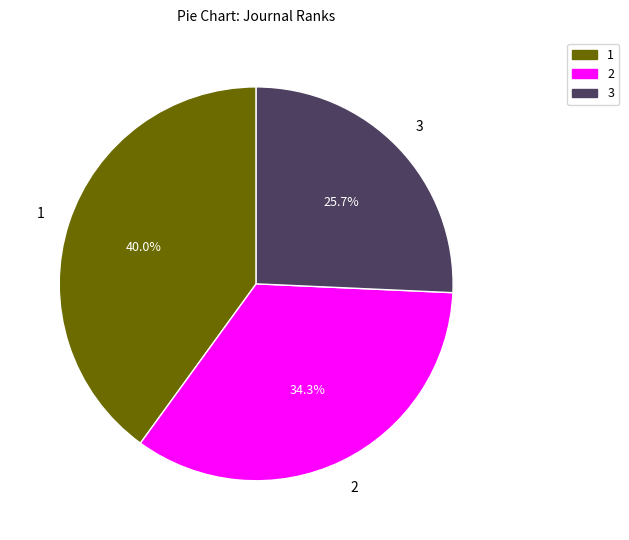

To the nearest percent, what is the average slice percentage?

33%